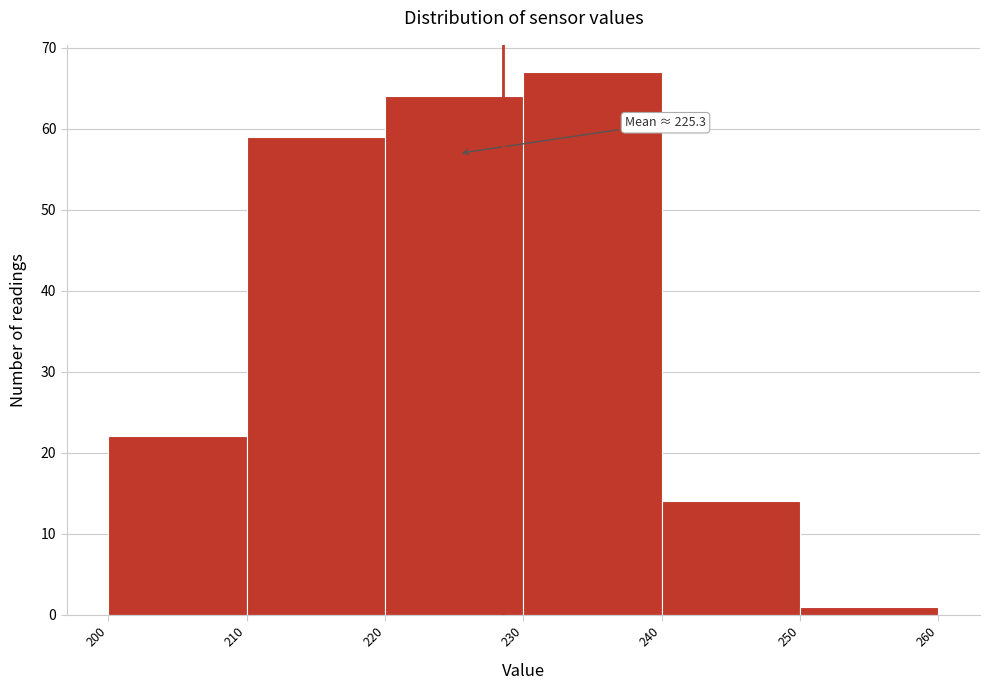

Over which range of the x-axis is the bar tallest?

230 to 240